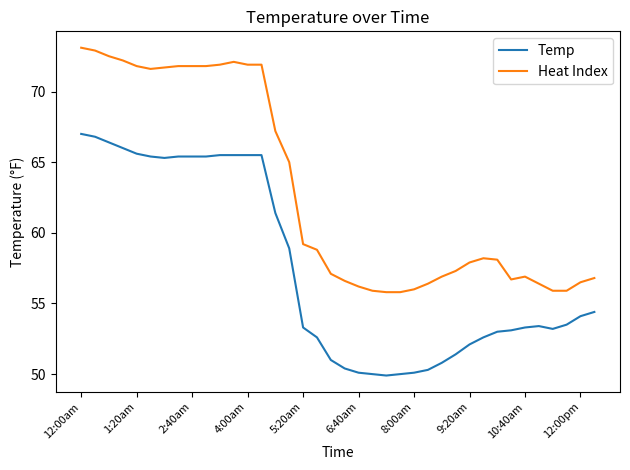

Rank the series by their average value, from highest to lowest.

Heat Index, Temp